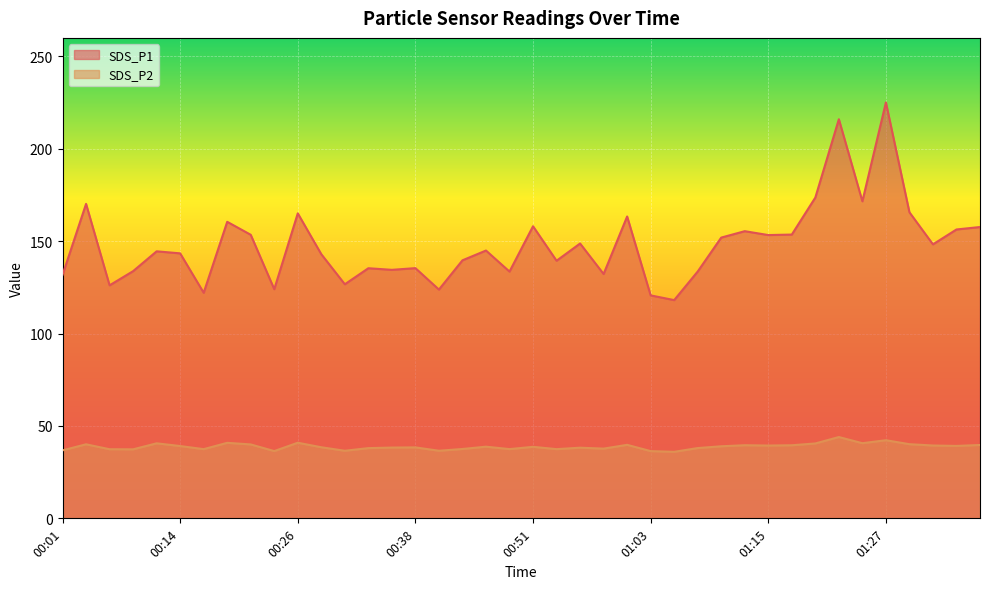

Count the number of data series in this chart.

2